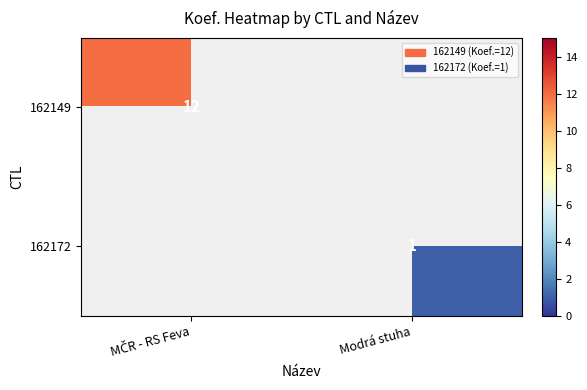

Count the number of data series in this chart.

2